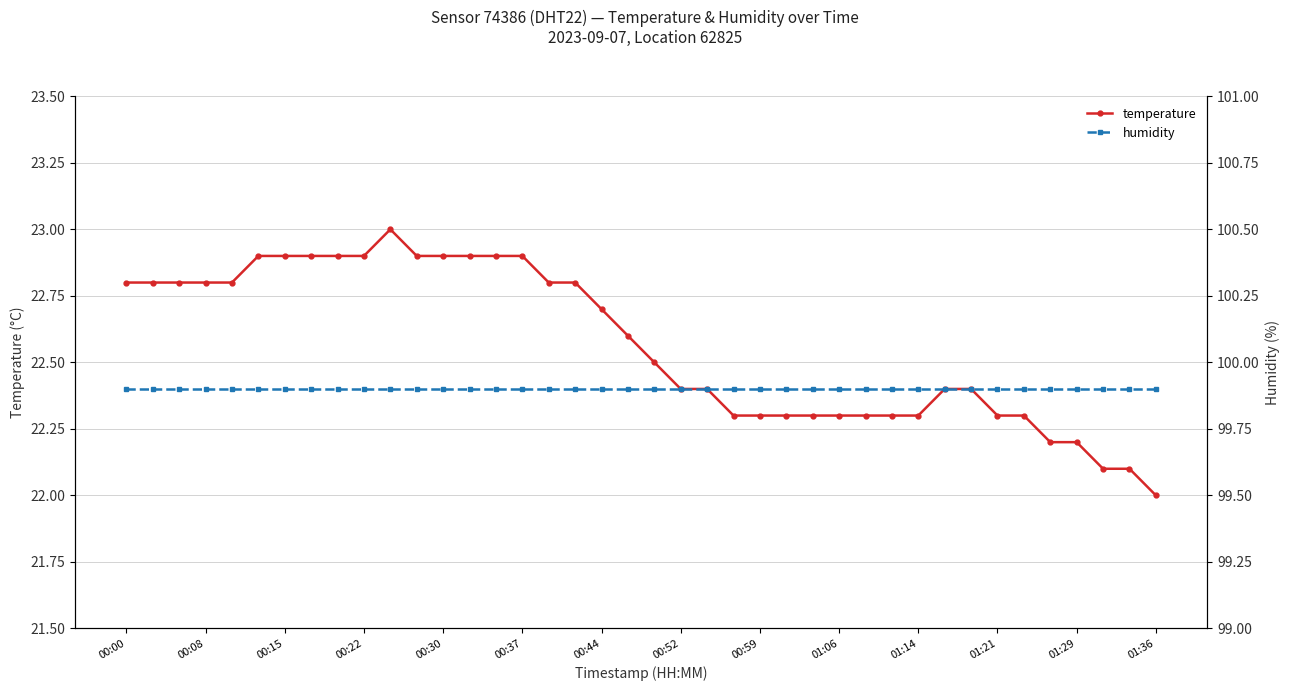

What is the difference between the highest and lowest values at 00:44?

77.2